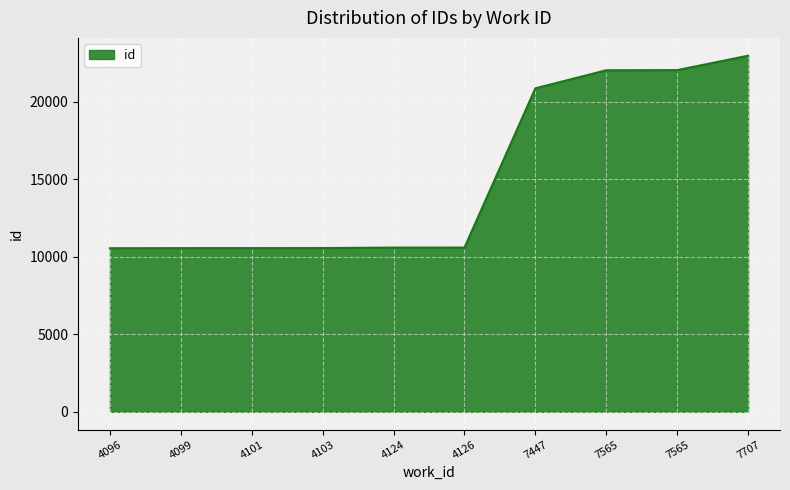

Rank the categories by value from lowest to highest.

4096, 4099, 4101, 4103, 4124, 4126, 7447, 7565, 7565, 7707